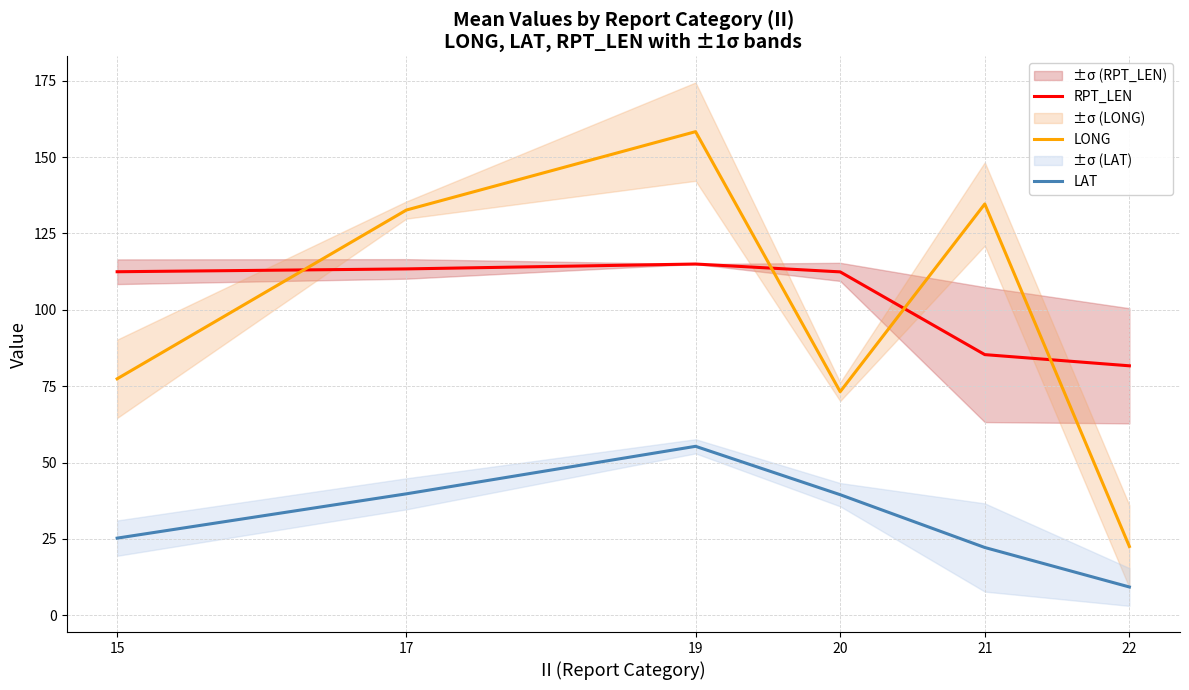

Which series has the largest total across all categories?

RPT_LEN